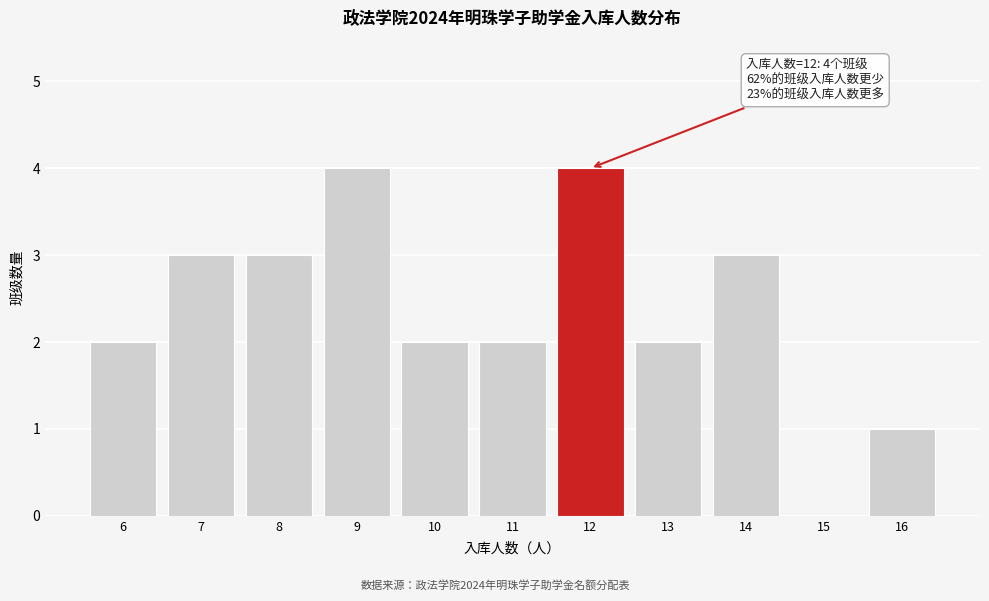

Reading left to right, list all the values displayed in this chart.

6=2	7=3	8=3	9=4	10=2	11=2	12=4	13=2	14=3	15=0	16=1